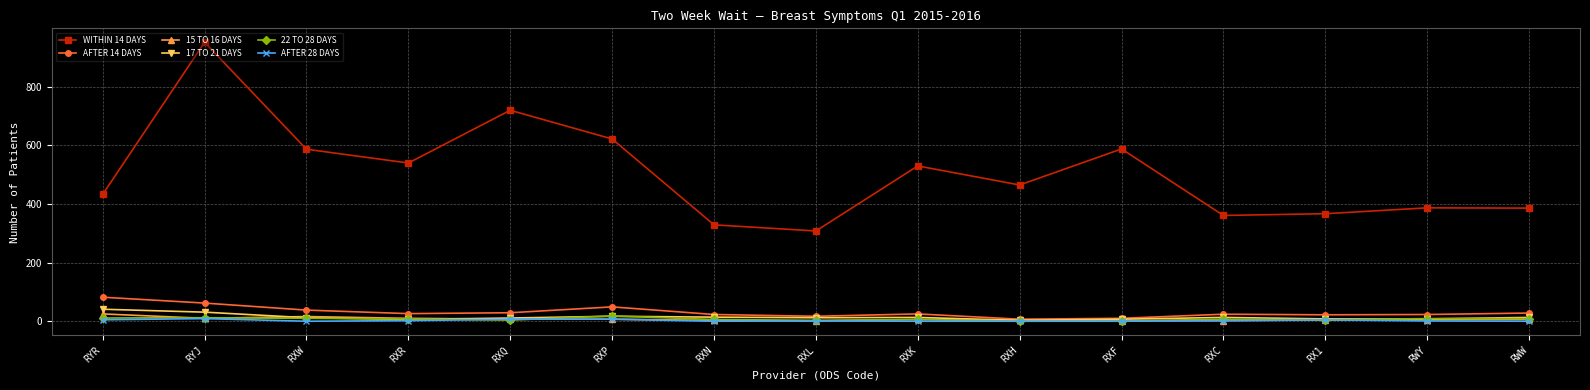

What is the difference between the maximum and minimum values in the AFTER 14 DAYS series?

75